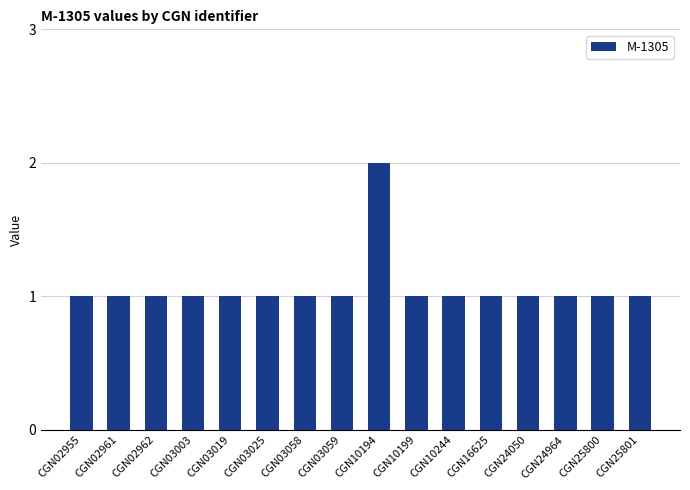

Is it true that the value at CGN03003 is 2?

False